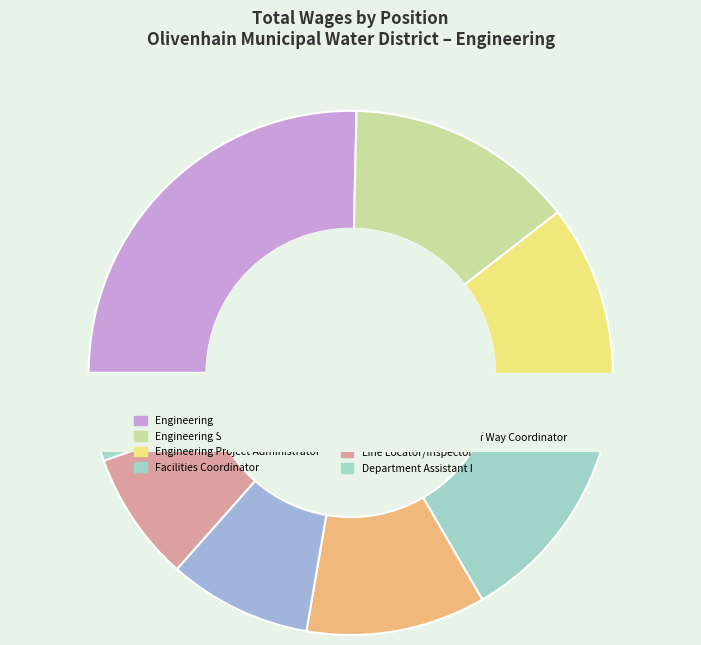

Is the sum of Facilities Coordinator and Inspector greater than half?

No